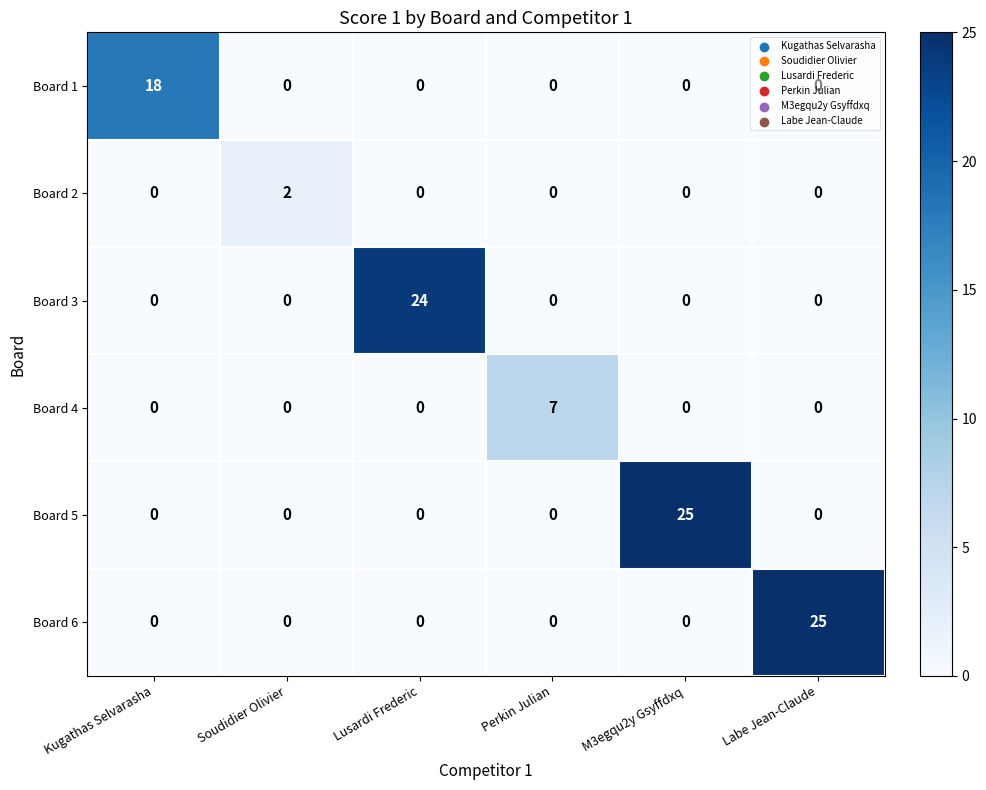

True or false: Board 4 has a value of 7 at Perkin Julian.

True